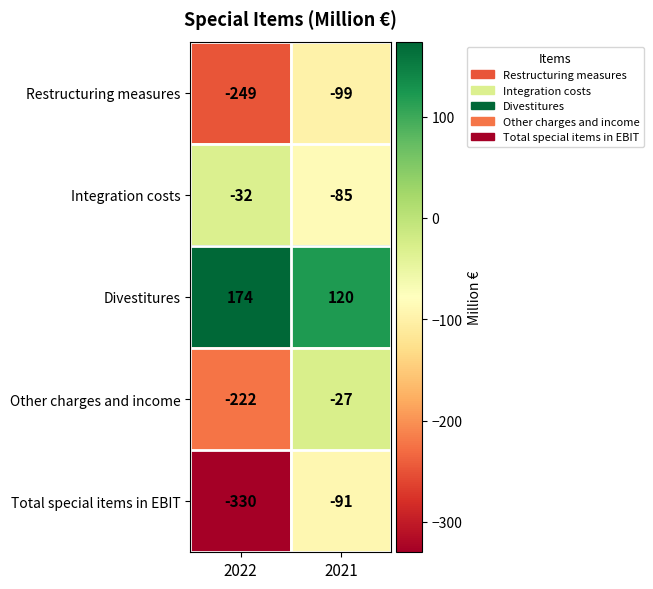

Reading left to right, list all the values displayed in this chart.

Restructuring measures: 2022=-249	2021=-99
Integration costs: 2022=-32	2021=-85
Divestitures: 2022=174	2021=120
Other charges and income: 2022=-222	2021=-27
Total special items in EBIT: 2022=-330	2021=-91